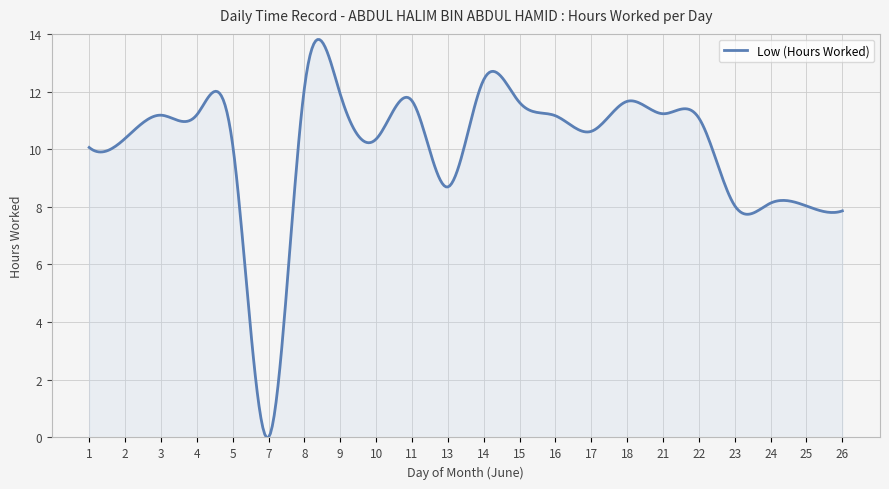

What is the difference between the maximum and minimum values?

13.8